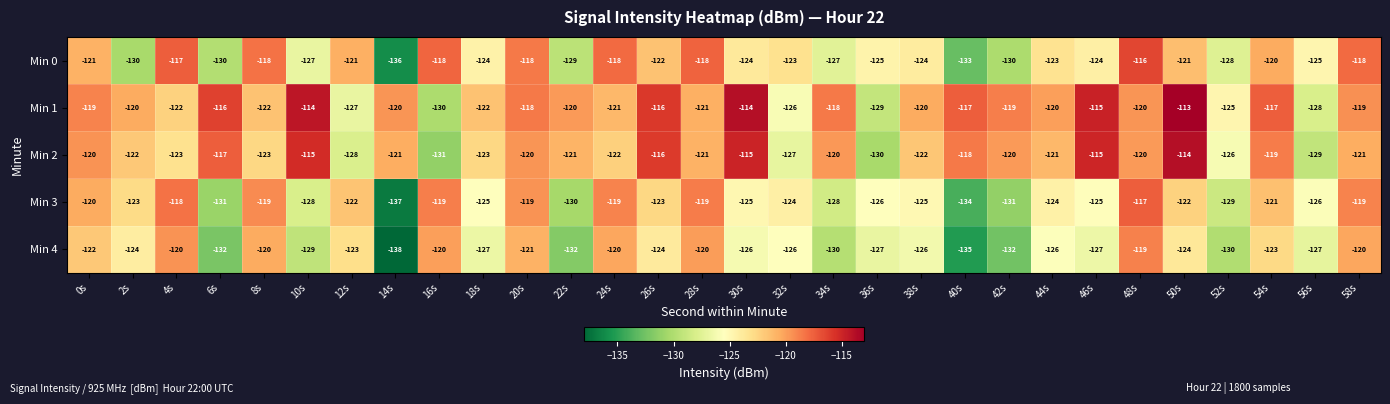

What is the difference between the Min 3 values at 56s and 50s?

4